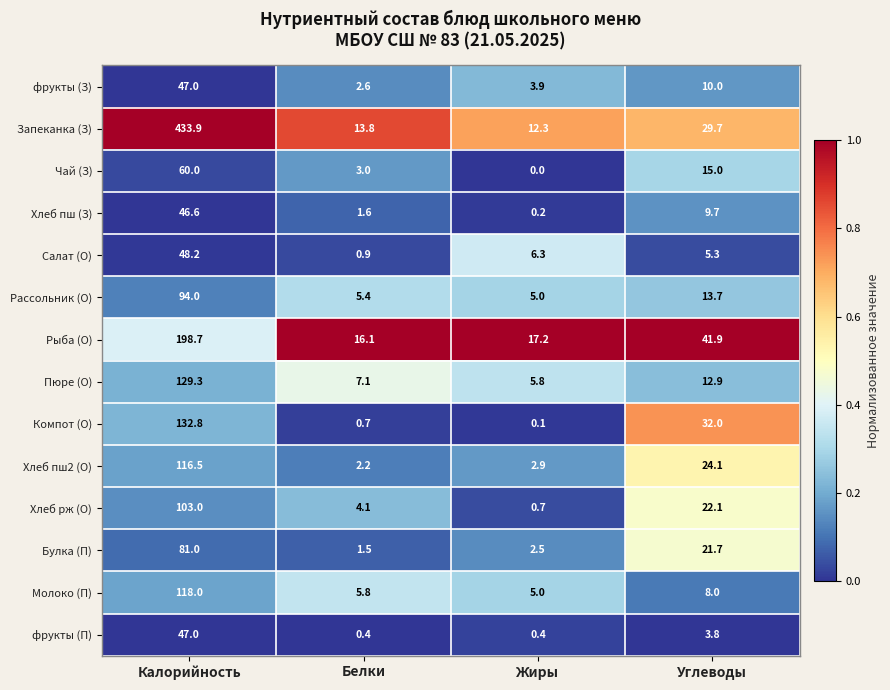

How many data points does each series have?

4